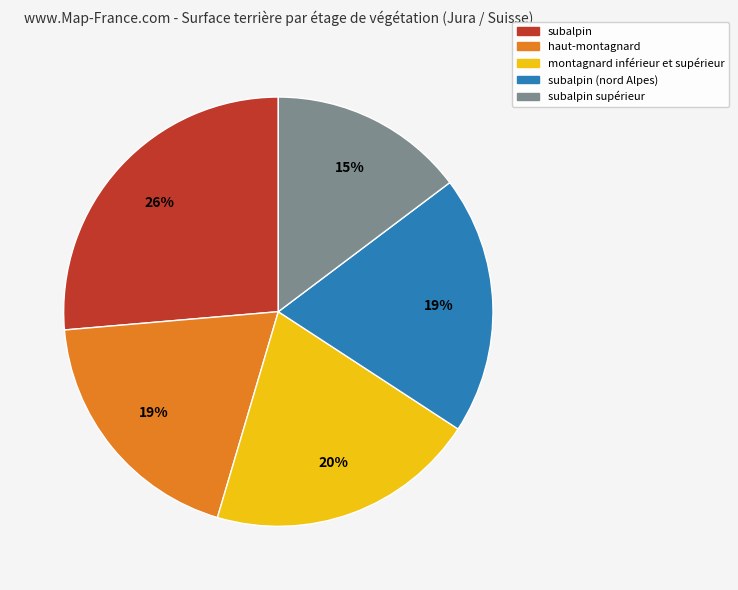

Count the number of slices in the pie.

5